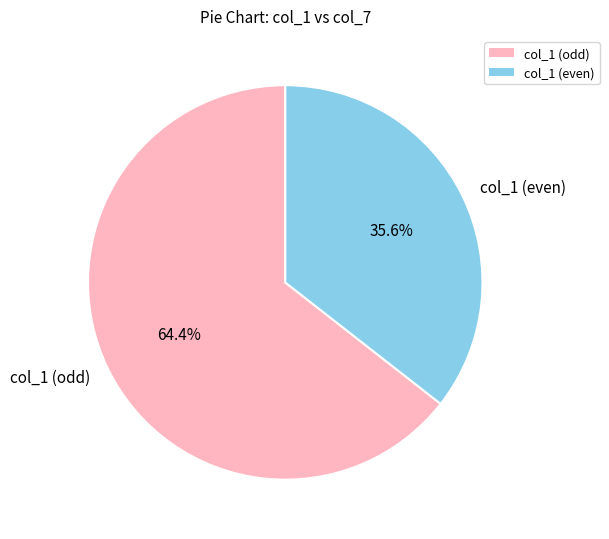

Rank the categories by value from lowest to highest.

col_1 (even), col_1 (odd)